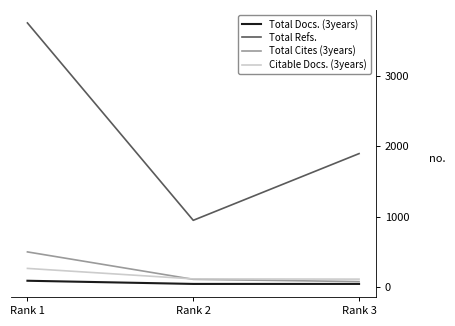

What is the spread (max minus min) of values at Rank 3?

1848